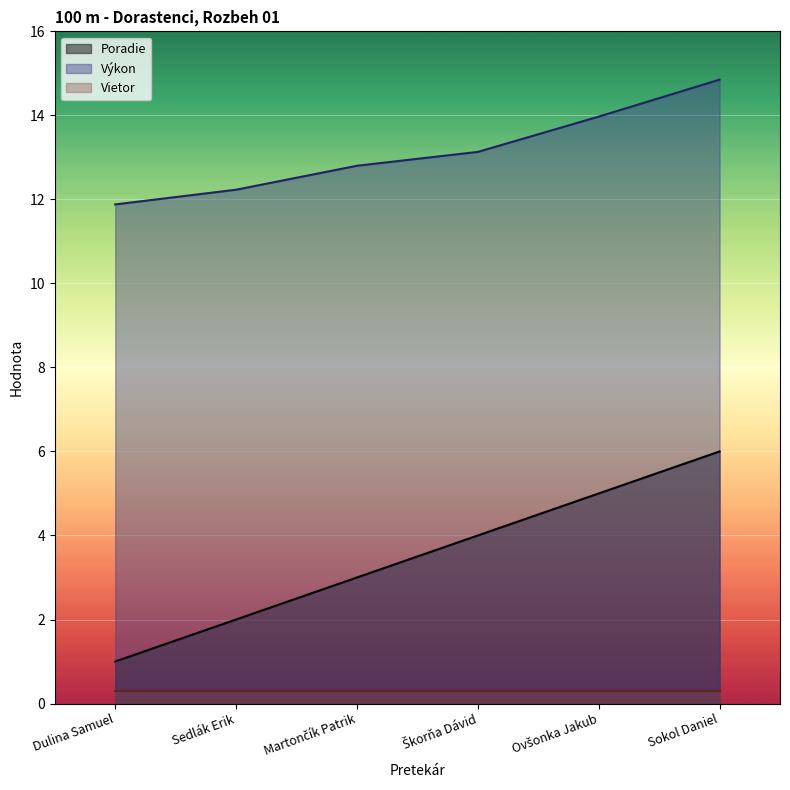

Which series has the largest total across all categories?

Výkon